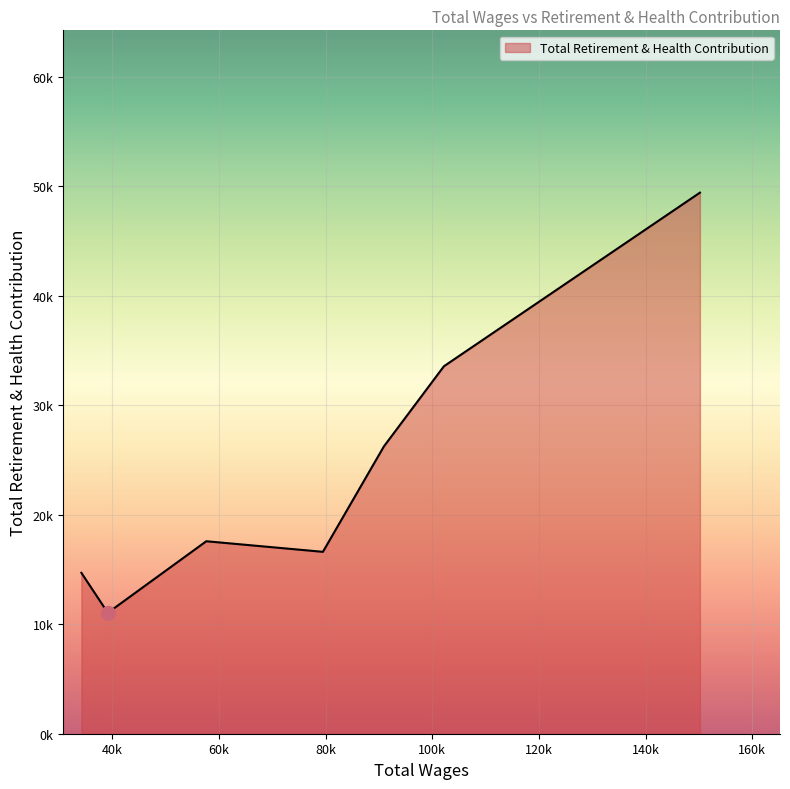

Does the chart have visible grid lines?

Yes